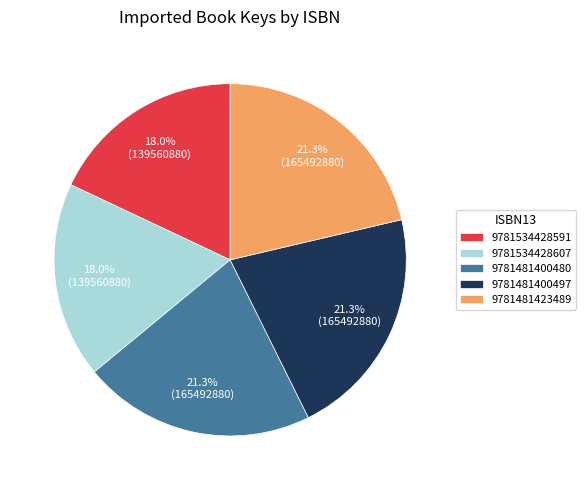

Is there any slice that represents more than half of the pie?

No